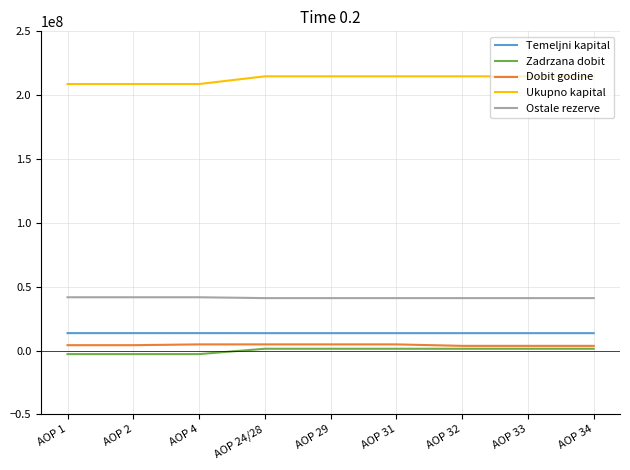

True or false: Zadrzana dobit and Ostale rezerve intersect in this chart.

False